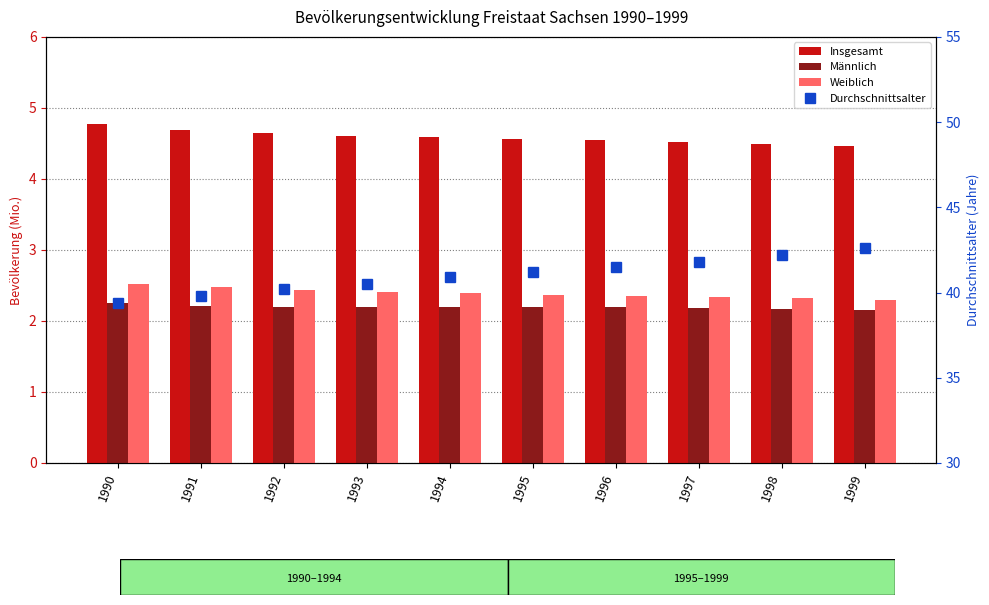

What is the value of the Männlich bar at the 1st from the left?

2.3